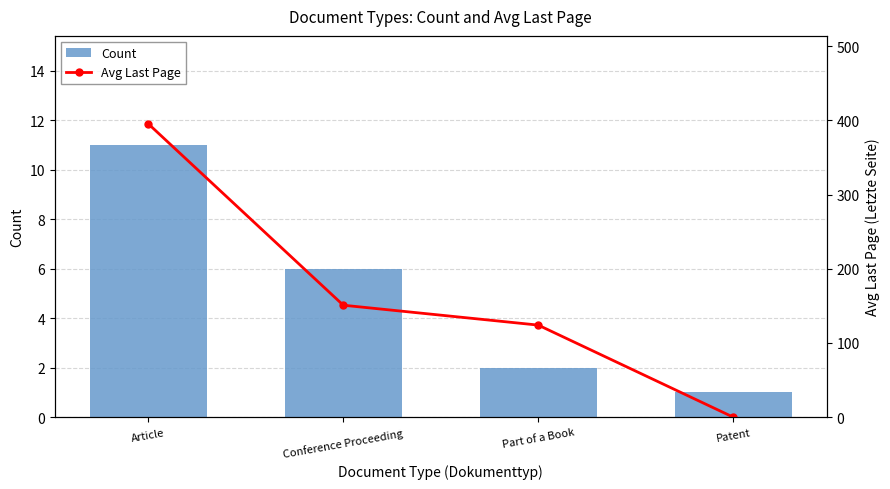

What is the average value of the Avg Last Page series?

167.5